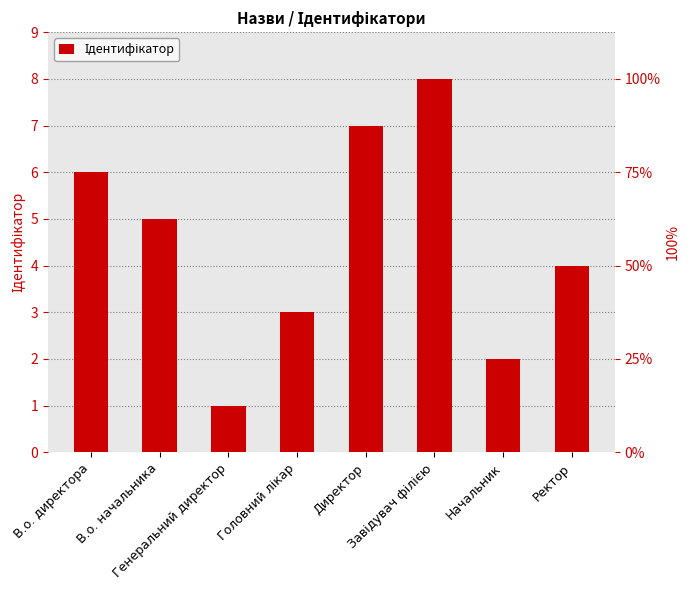

What is the sum of the values at В.о. начальника and Начальник?

7